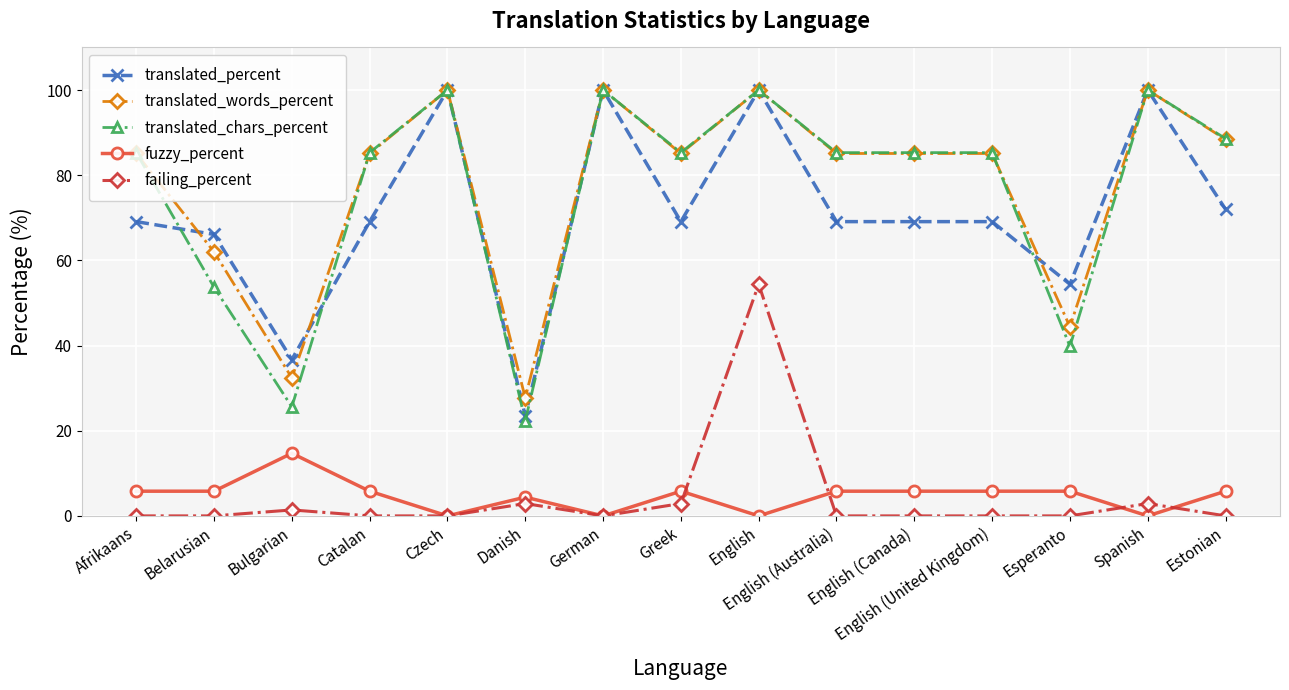

What is the label of the 3rd point from the right?

Esperanto